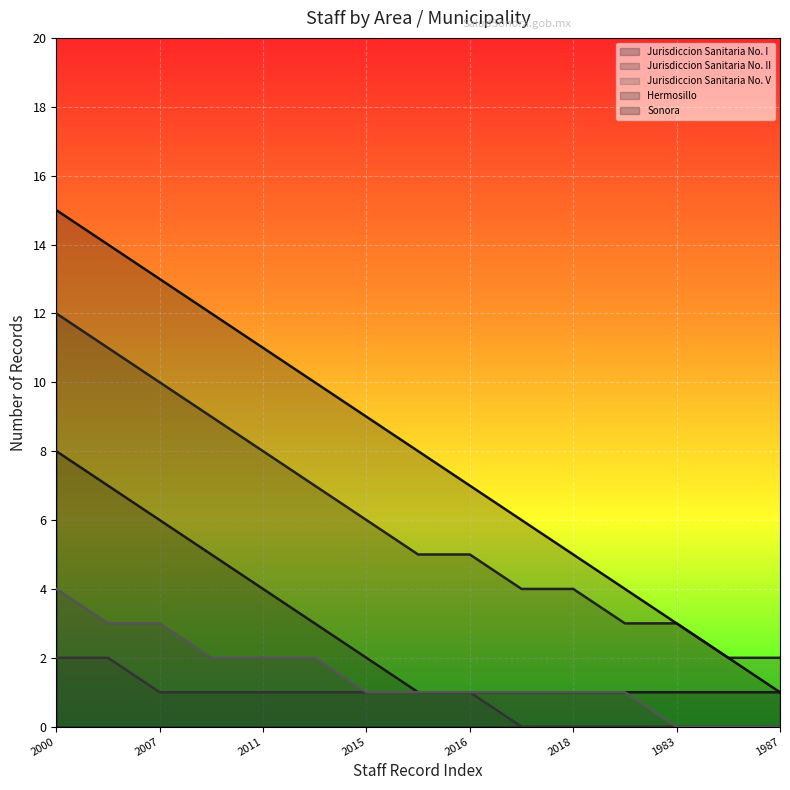

True or false: Jurisdiccion Sanitaria No. I and Jurisdiccion Sanitaria No. II cross at least once.

False